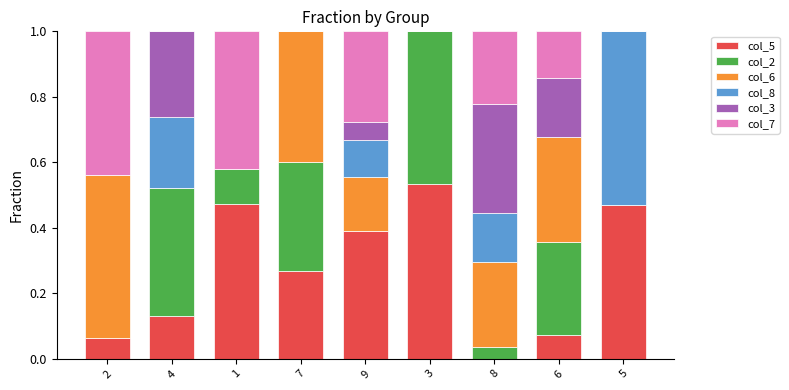

What is the total value across all series at 2?

1.0